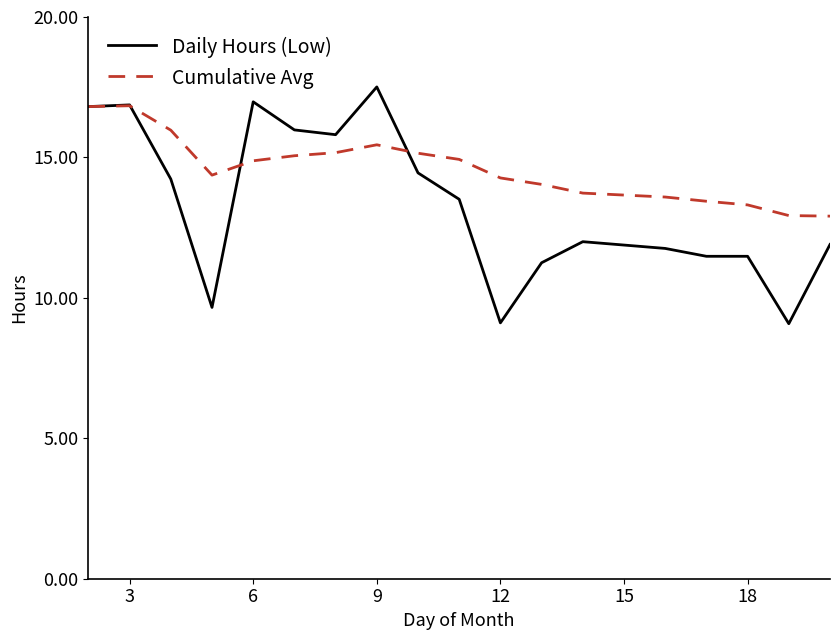

What is the greatest value displayed?

17.5